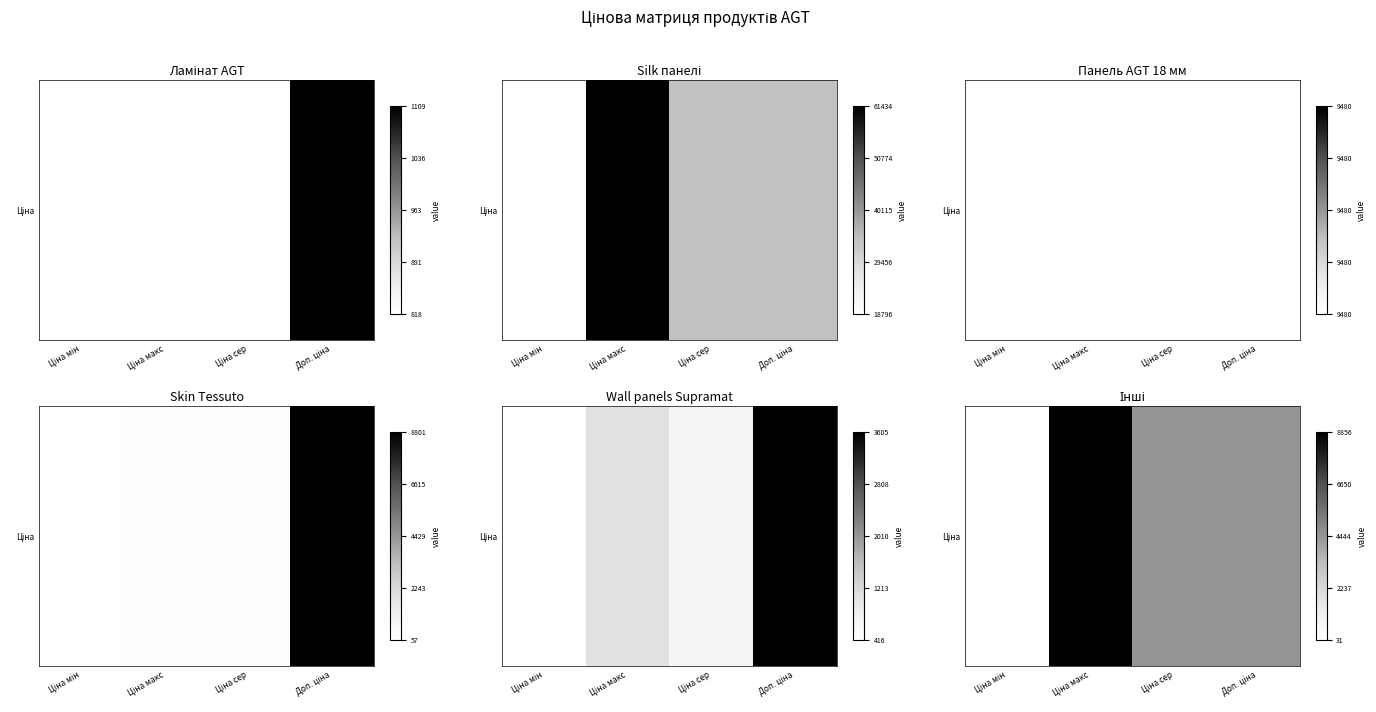

Which has a higher value, Ціна макс or Ціна мін?

Ціна макс